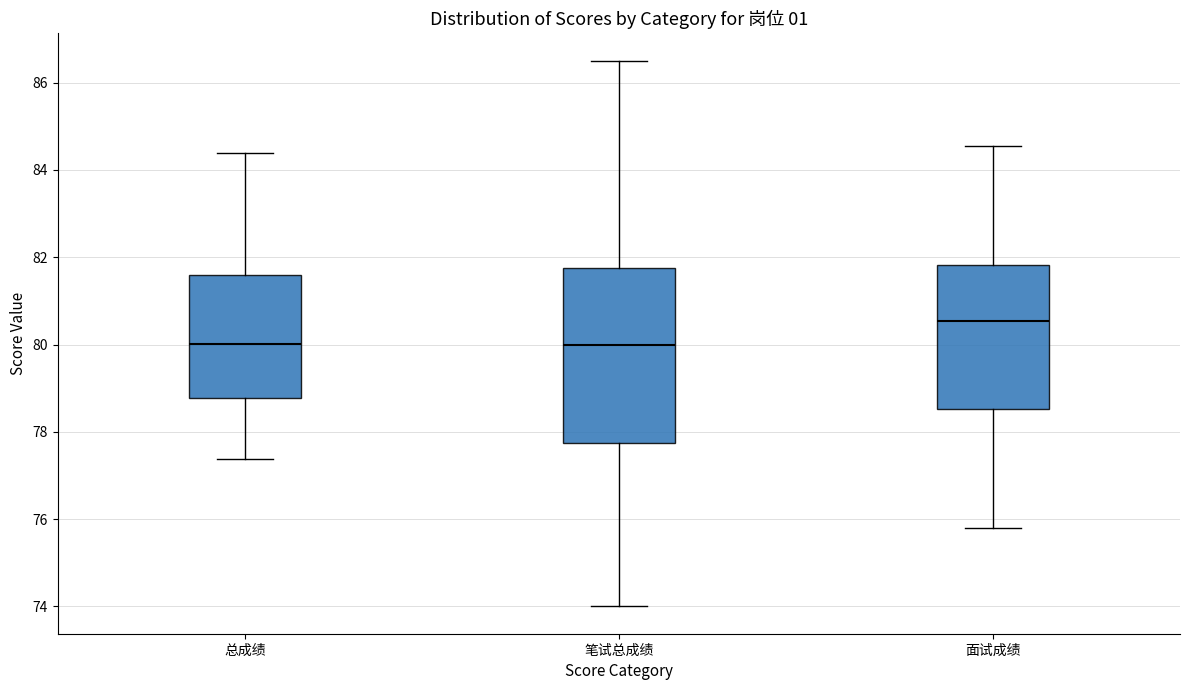

Reading left to right, transcribe this box plot: for each box, give where its median line is, the range the box spans, and where its two whiskers end, as read against the y-axis. The values are not printed on the chart, so give them approximately, as read against the axis.

总成绩: median 80.0, box 78.8 to 81.6, whiskers 77.4 to 84.4
笔试总成绩: median 80.0, box 77.8 to 81.8, whiskers 74.0 to 86.6
面试成绩: median 80.6, box 78.6 to 81.8, whiskers 75.8 to 84.6